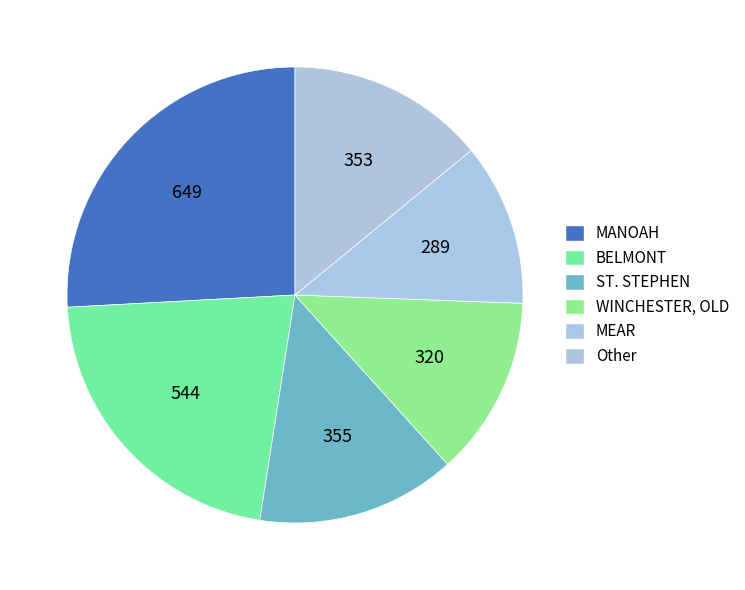

How many segments does this pie chart have?

6